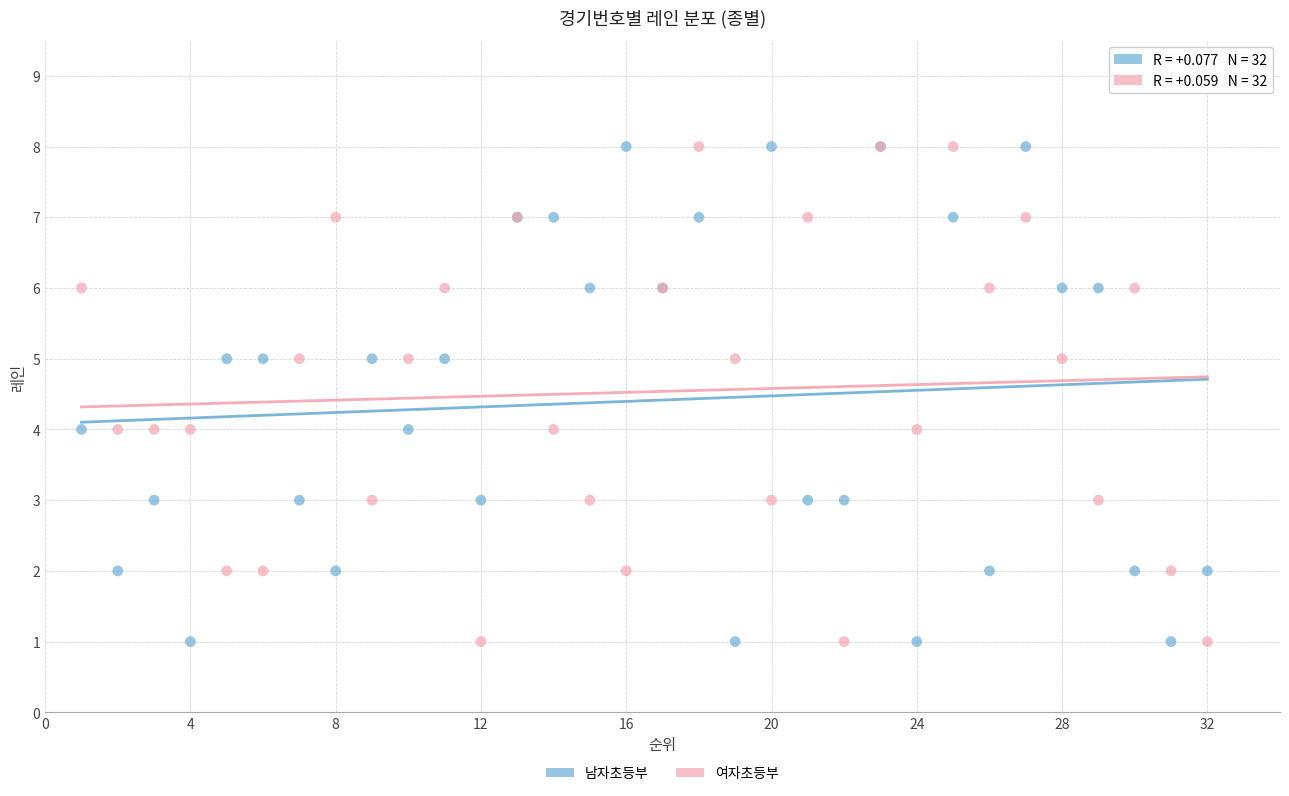

What are all the series names shown in the legend?

남자초등부, 여자초등부